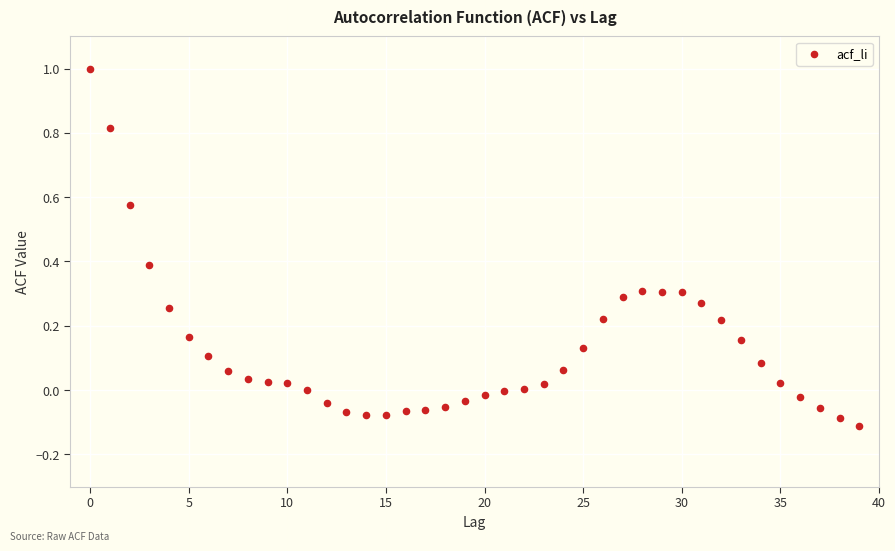

What is the range of Y values (max minus min)?

1.1